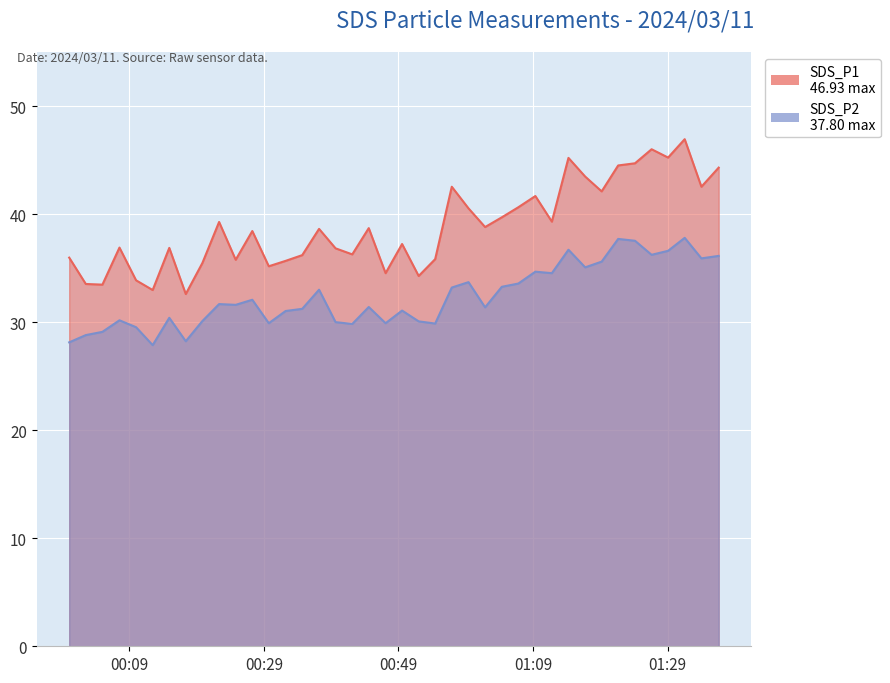

True or false: SDS_P1 and SDS_P2 intersect in this chart.

False